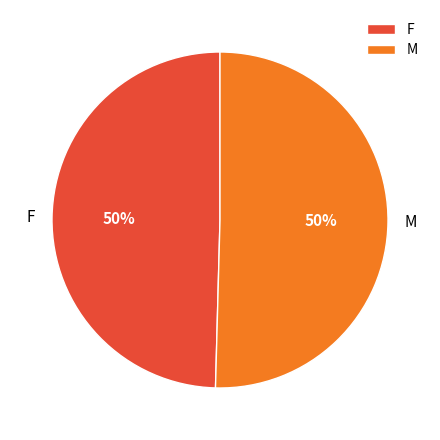

The M slice represents 50% of the pie. True or false?

True